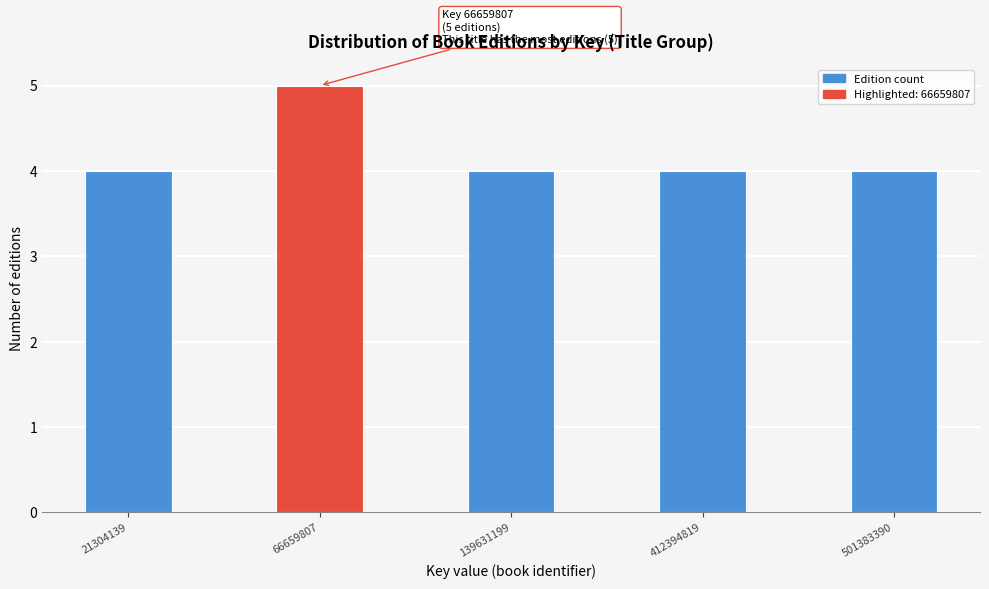

Reading left to right, extract all data points from this chart.

4	5	4	4	4